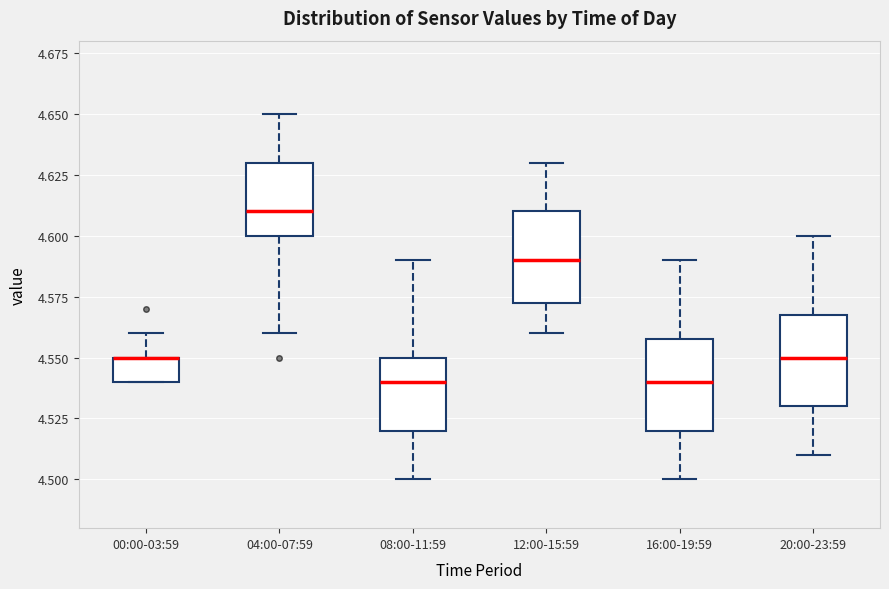

Reading left to right, transcribe this box plot: for each box, give where its median line is, the range the box spans, and where its two whiskers end, as read against the y-axis. The values are not printed on the chart, so give them approximately, as read against the axis.

00:00-03:59: median 4.550 (drawn on the box's upper edge), box 4.540 to 4.550, whiskers 4.540 to 4.560
04:00-07:59: median 4.610, box 4.600 to 4.630, whiskers 4.560 to 4.650
08:00-11:59: median 4.540, box 4.520 to 4.550, whiskers 4.500 to 4.590
12:00-15:59: median 4.590, box 4.575 to 4.610, whiskers 4.560 to 4.630
16:00-19:59: median 4.540, box 4.520 to 4.560, whiskers 4.500 to 4.590
20:00-23:59: median 4.550, box 4.530 to 4.570, whiskers 4.510 to 4.600